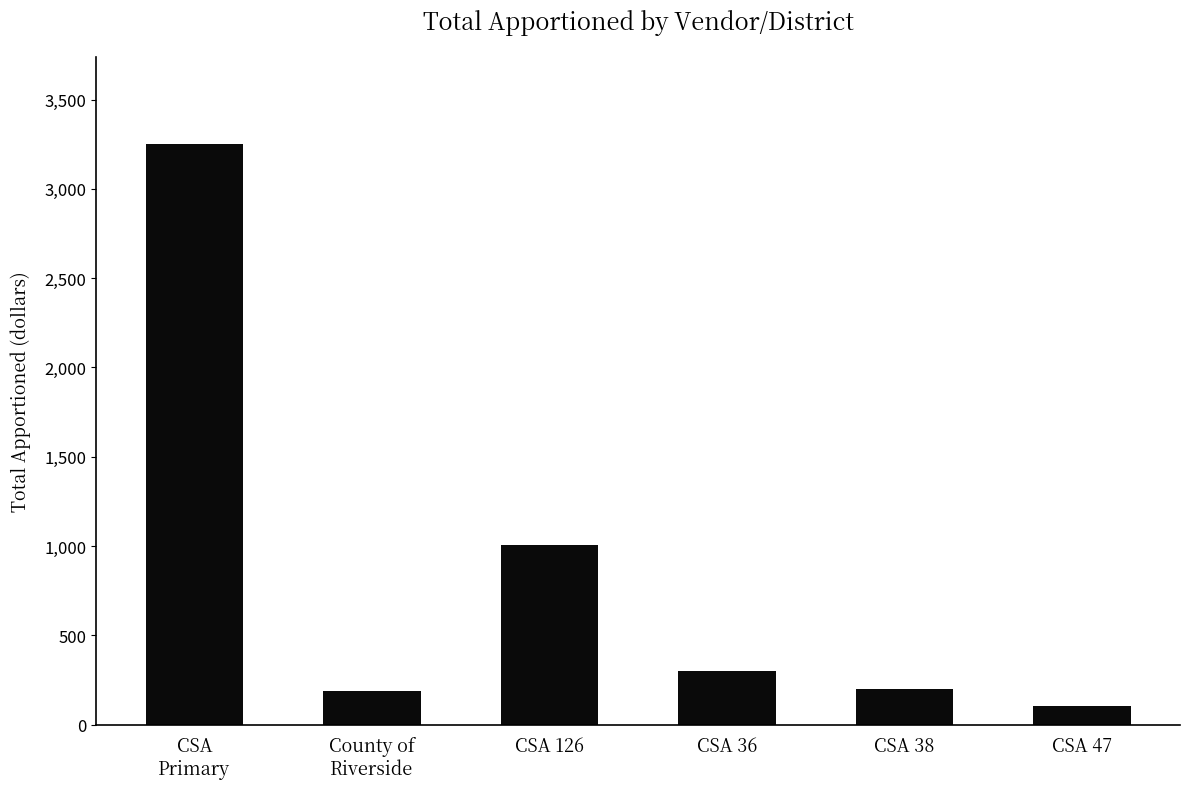

What is the label of the 3rd bar from the left?

CSA 126